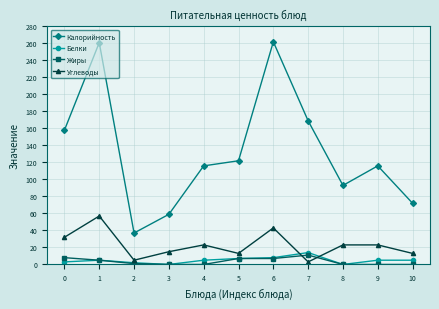

True or false: Калорийность and Белки cross at least once.

False